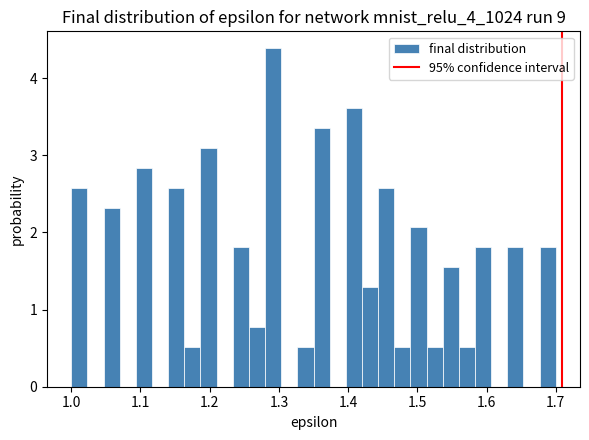

Around what value on the x-axis is the tallest bar? Give the approximate position of its centre, as read against the axis.

1.29